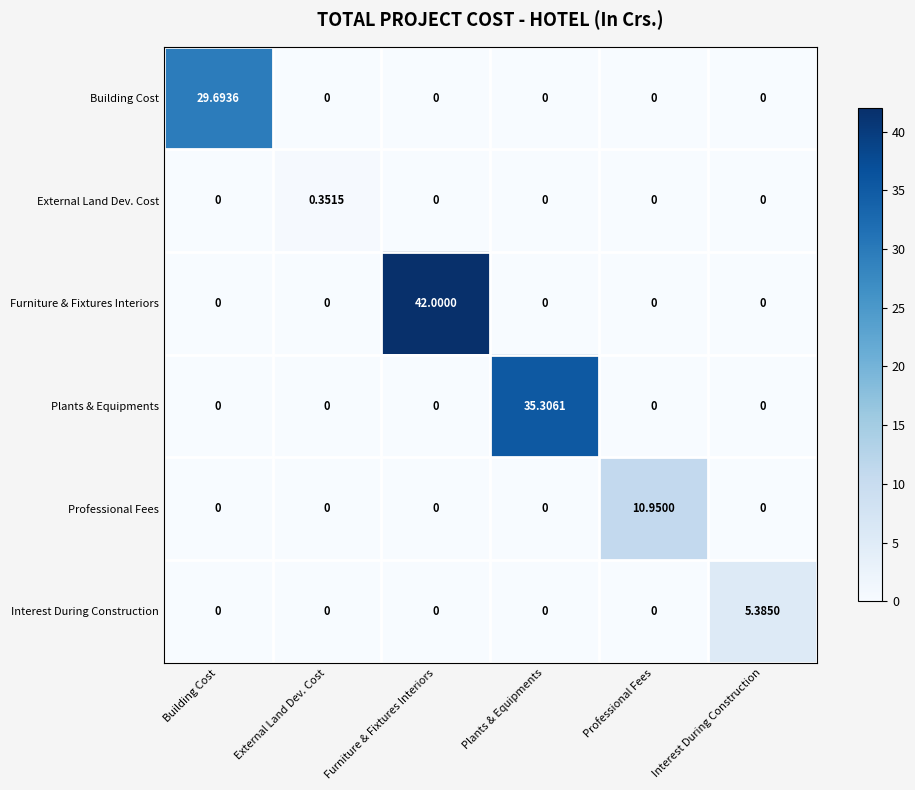

Which category has the highest value in the External Land Dev. Cost series?

External Land Dev. Cost